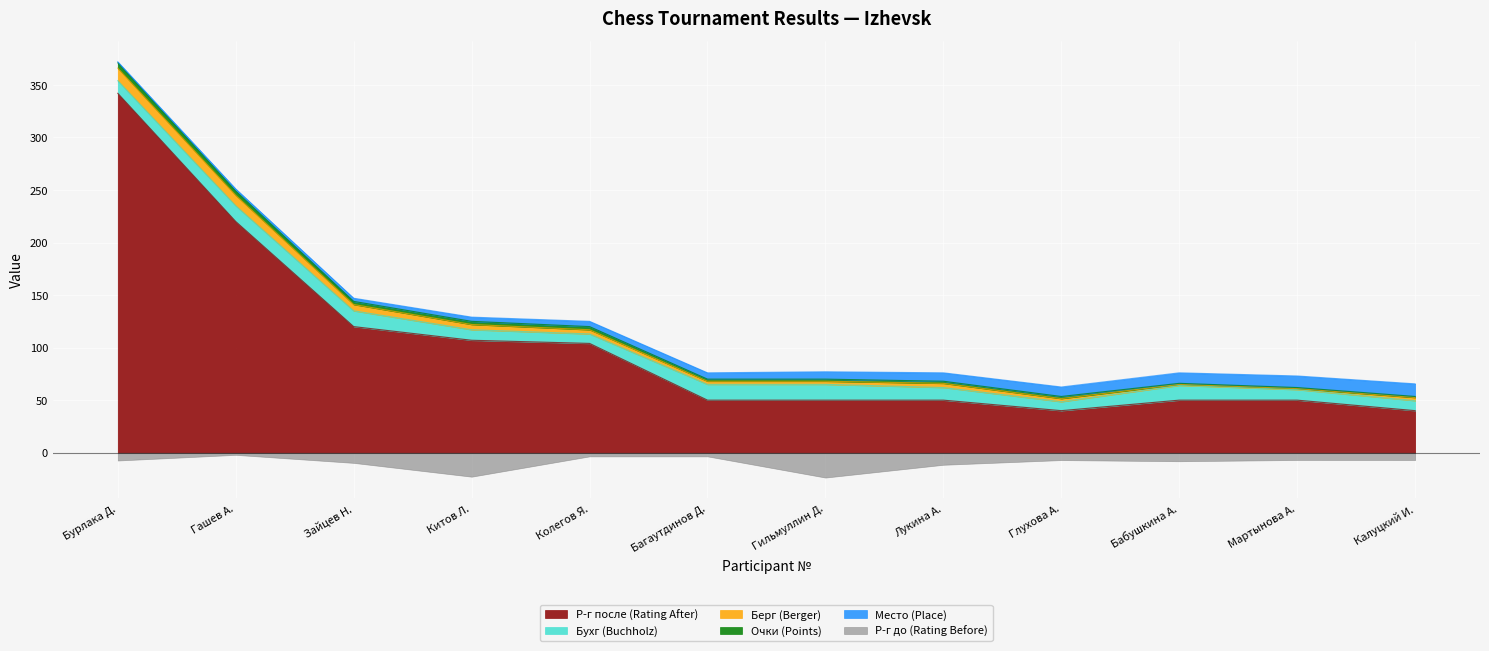

Rank the series at 7 from lowest to highest value.

Р-г до (Rating Before), Очки (Points), Берг (Berger), Место (Place), Бухг (Buchholz), Р-г после (Rating After)